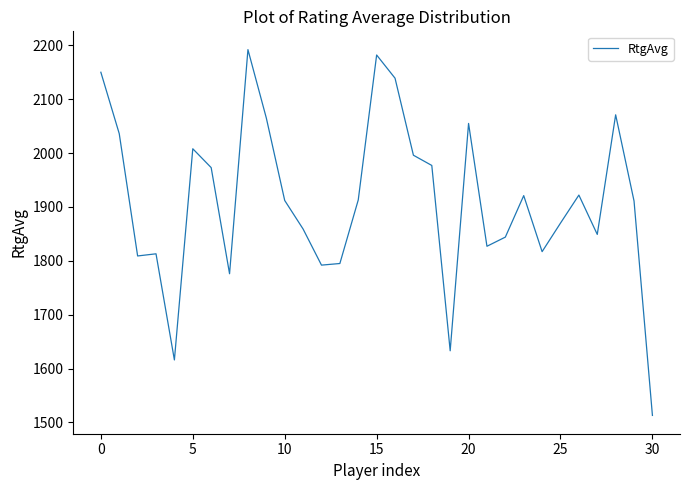

What is the difference between the maximum and minimum values?

679